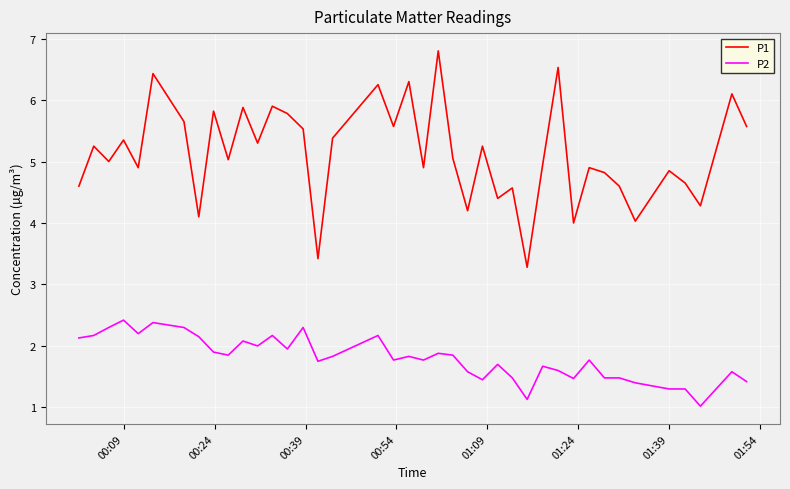

Which series has the largest total across all categories?

P1